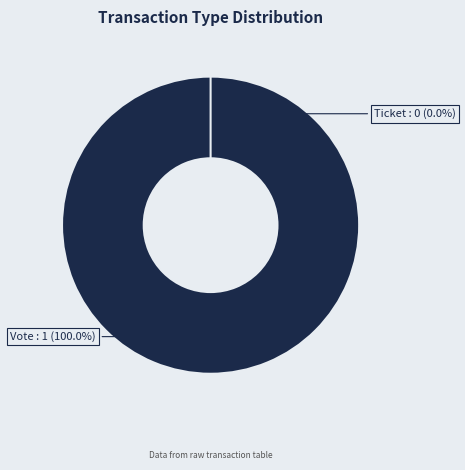

Which category has the smallest portion of the pie?

Ticket